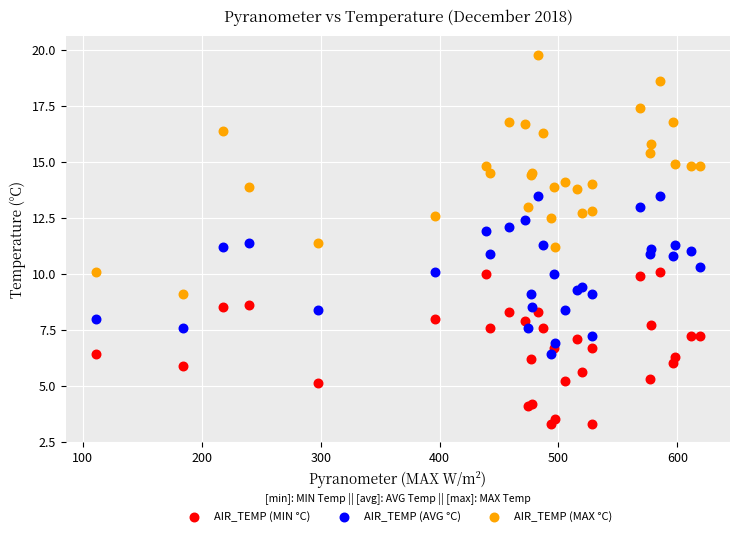

What is the X range (max minus min) for the scatter plot?

507.7